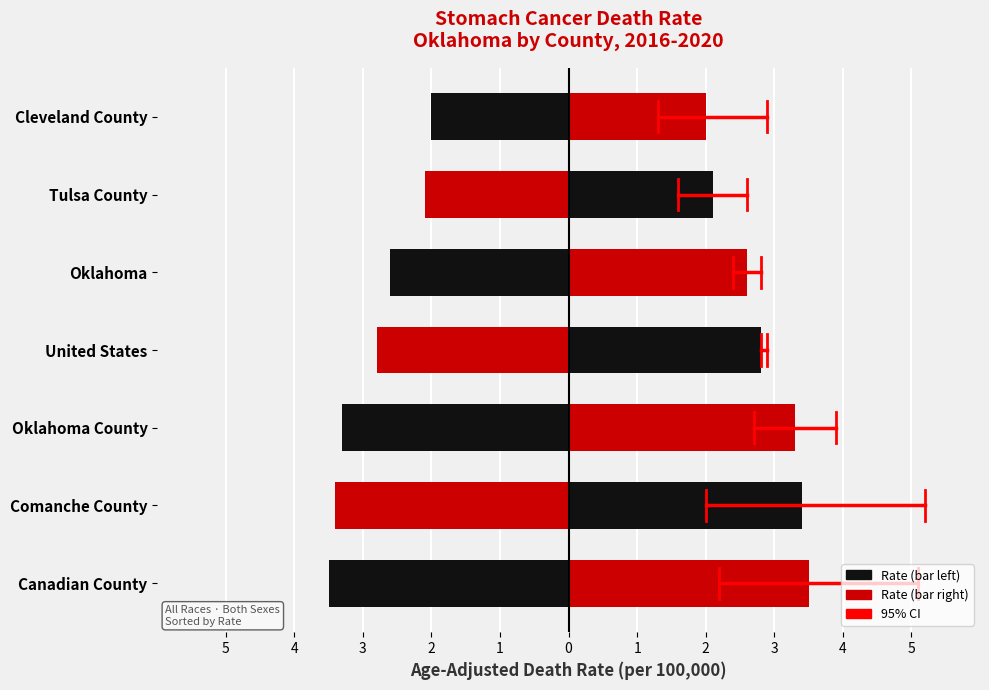

Is it true that Age-Adjusted Death Rate (right) equals 1.2 at Oklahoma County?

False